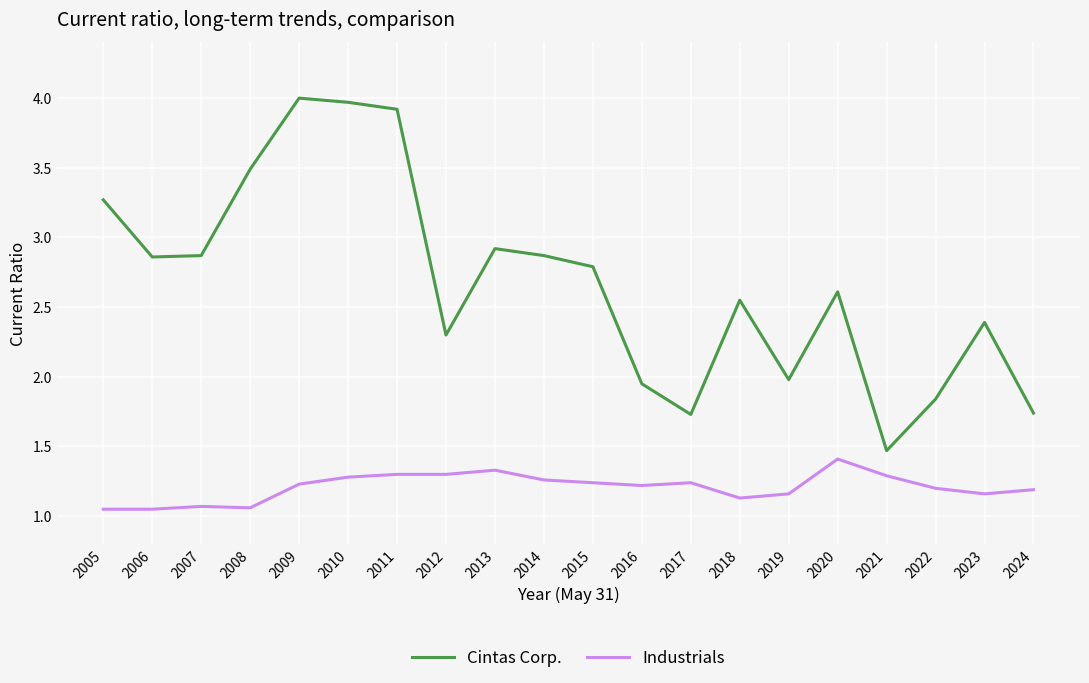

At which label does Cintas Corp. first exceed 2?

2005